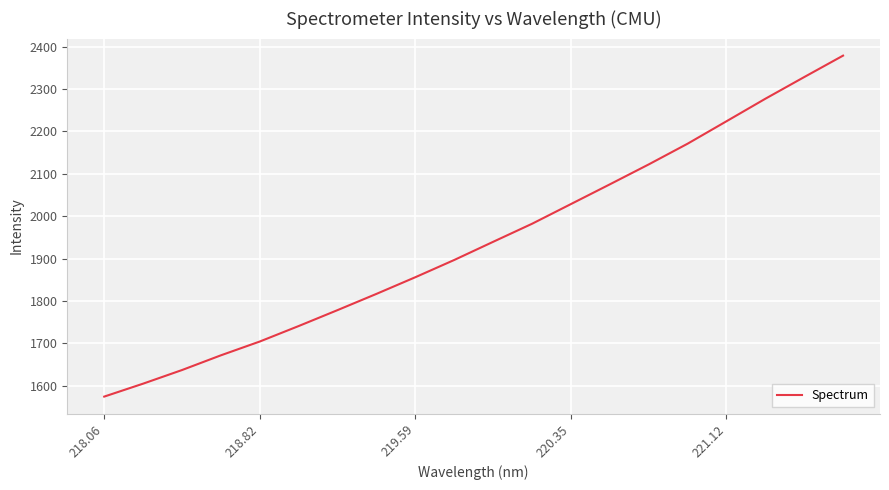

True or false: there are more than 2 points higher than both neighbors.

False